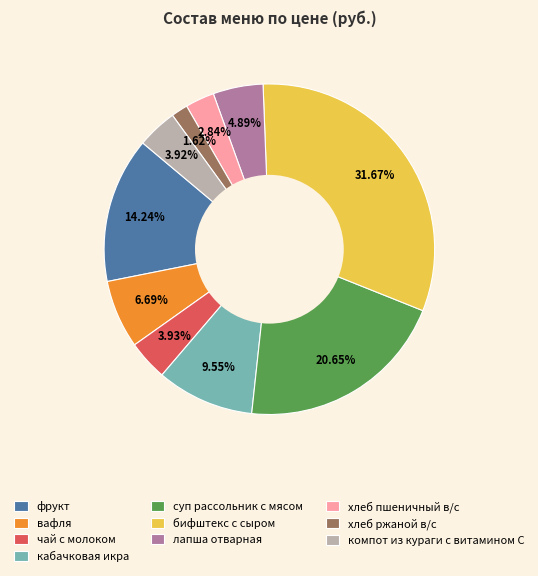

To the nearest percent, what percentage of the pie is компот из кураги с витамином С?

4%